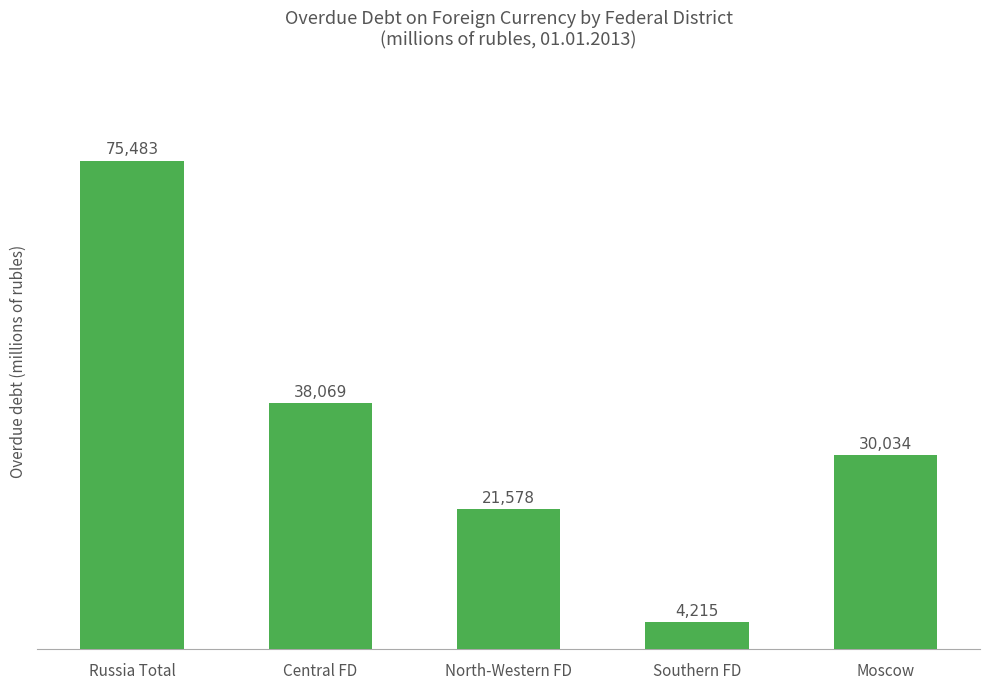

Where is the data nearest to the value 39849?

Central FD